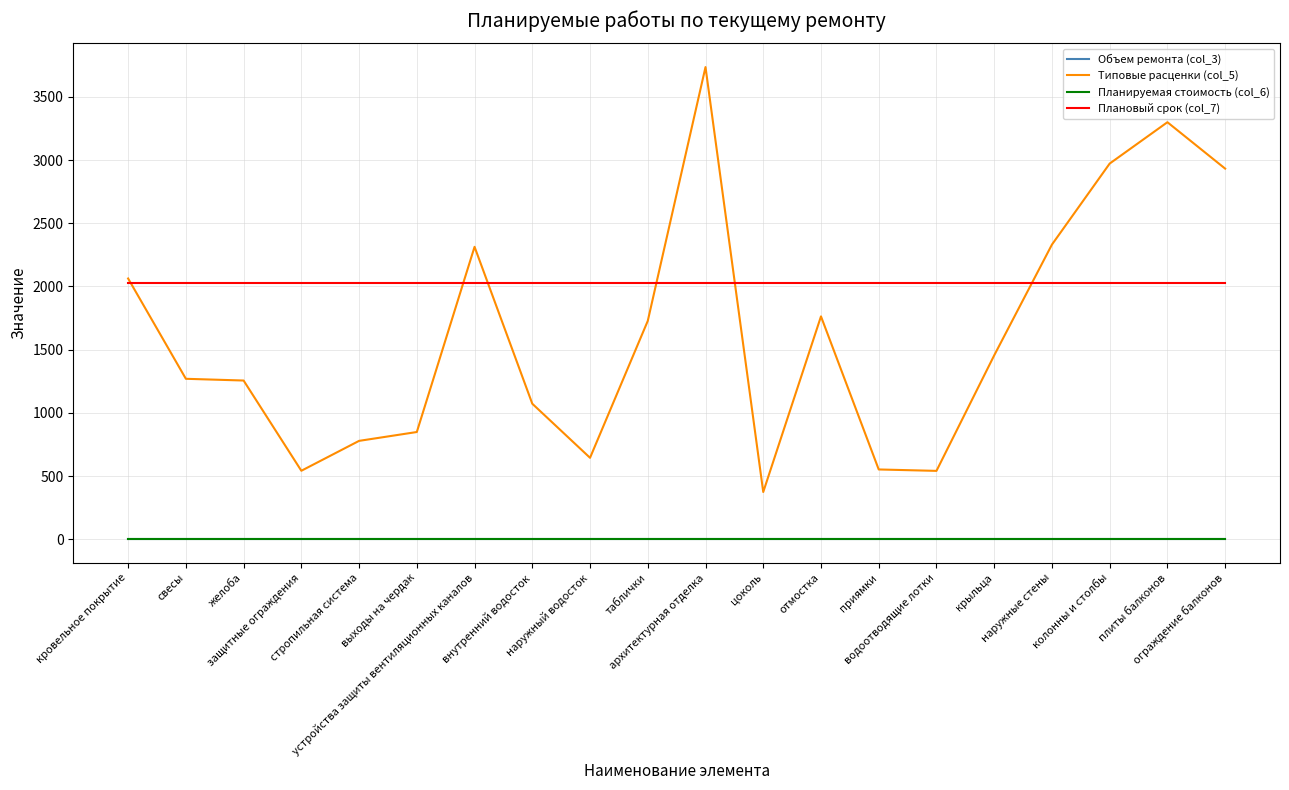

Does the chart display data point markers on the line(s)?

No